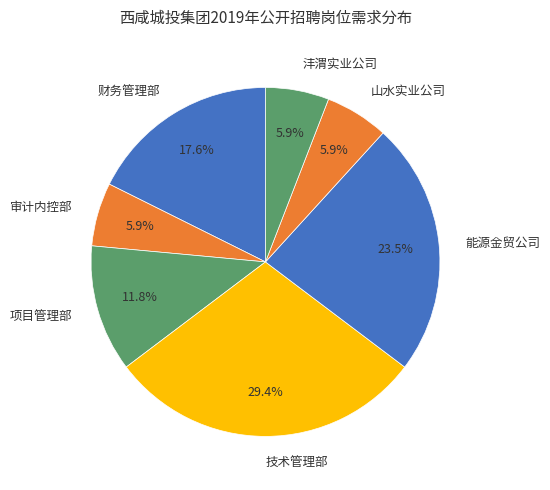

How many segments does this pie chart have?

7